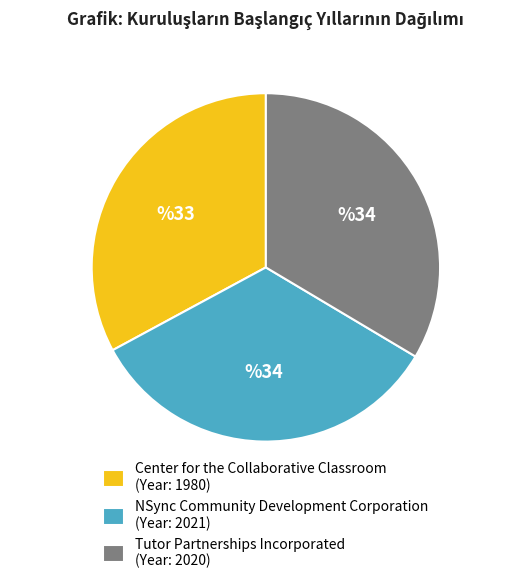

Combined, do Tutor Partnerships Incorporated (Year: 2020) and NSync Community Development Corporation (Year: 2021) account for over 50%?

Yes